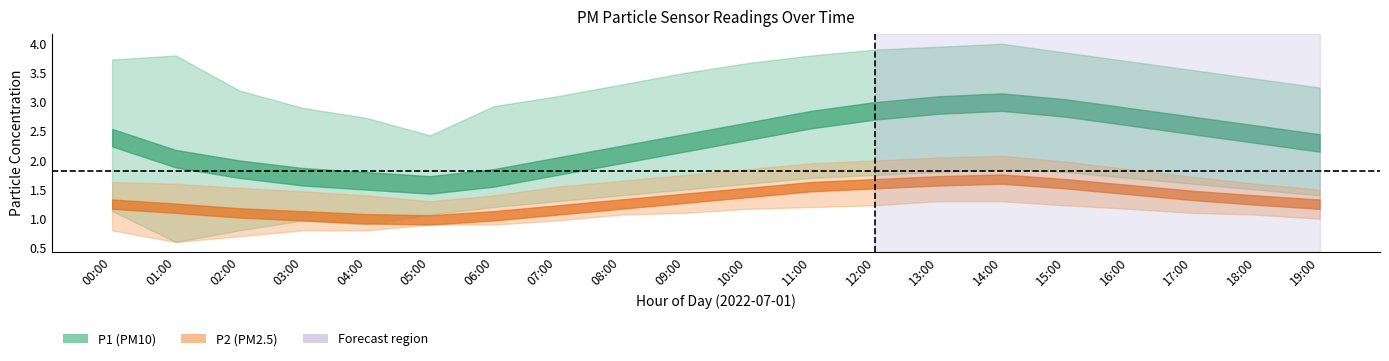

True or false: P1_upper and P2_upper intersect in this chart.

False